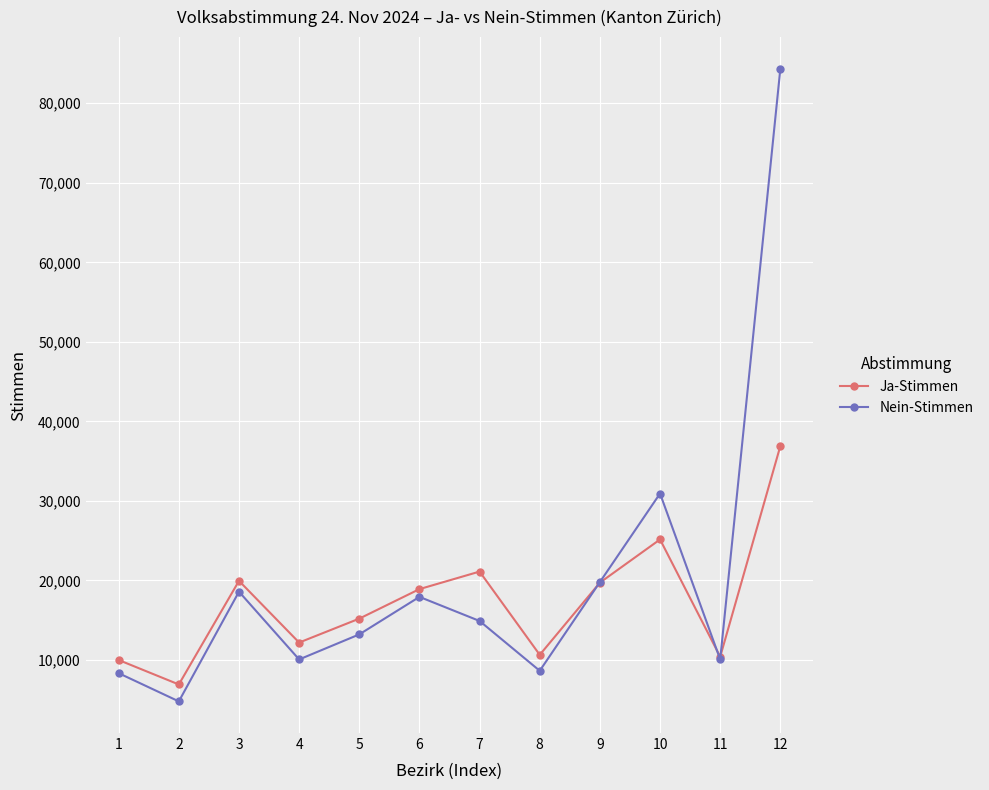

What is the minimum value for Ja-Stimmen?

6926